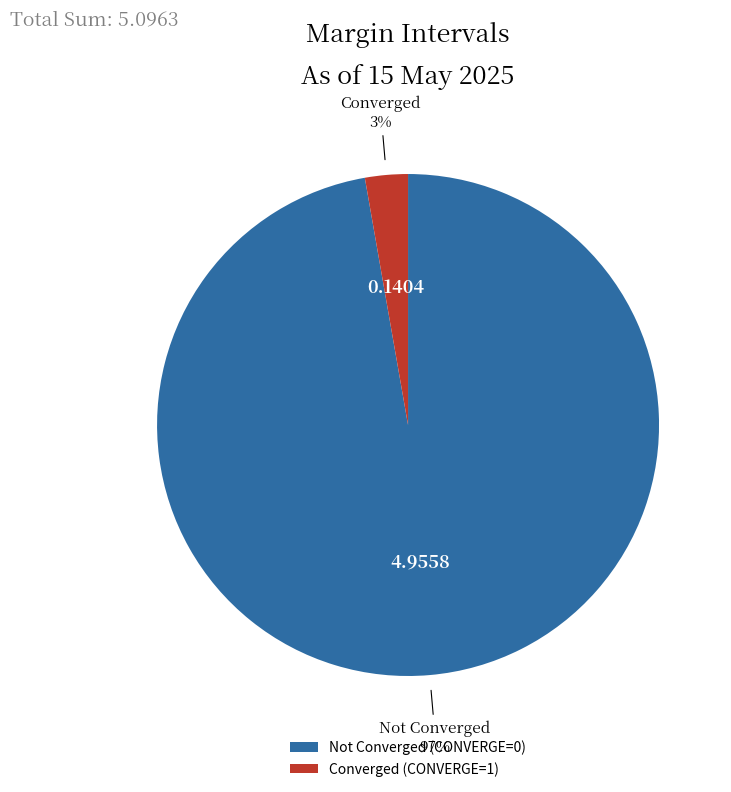

Which category accounts for the majority?

Not Converged (CONVERGE=0)